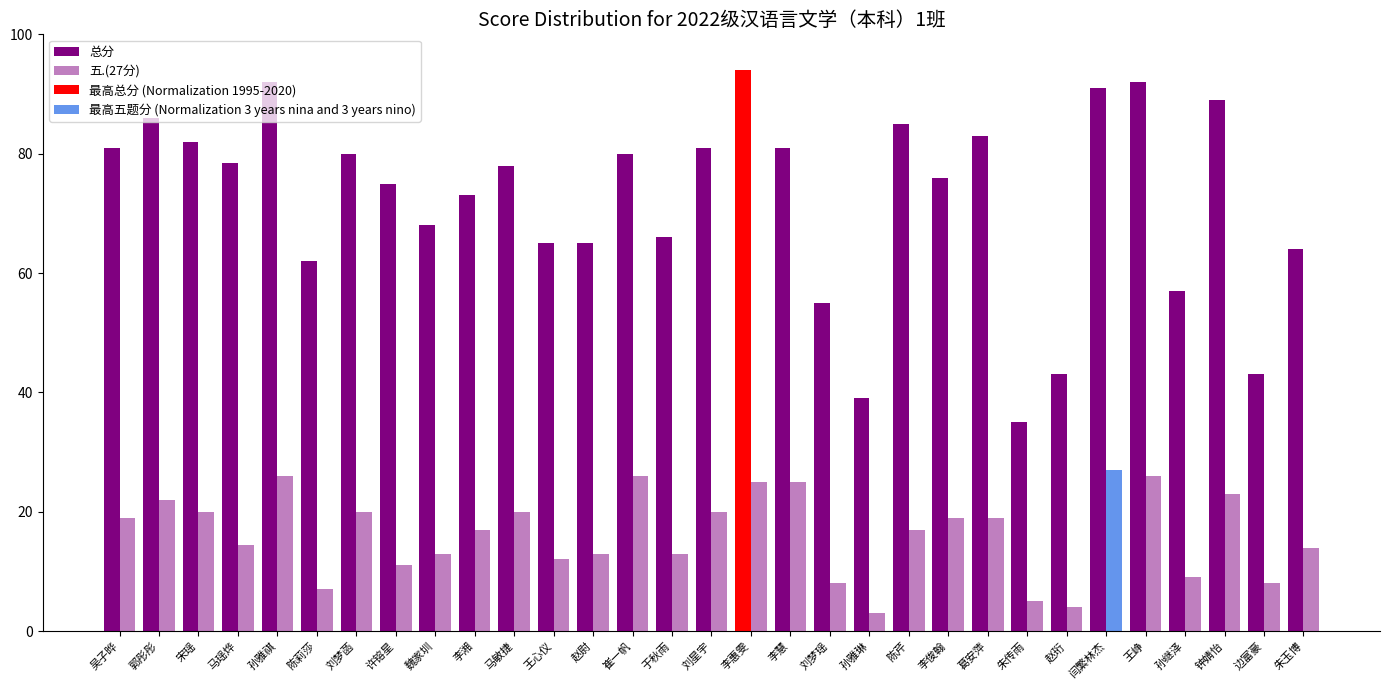

What is the label of the 26th bar from the right?

陈莉莎